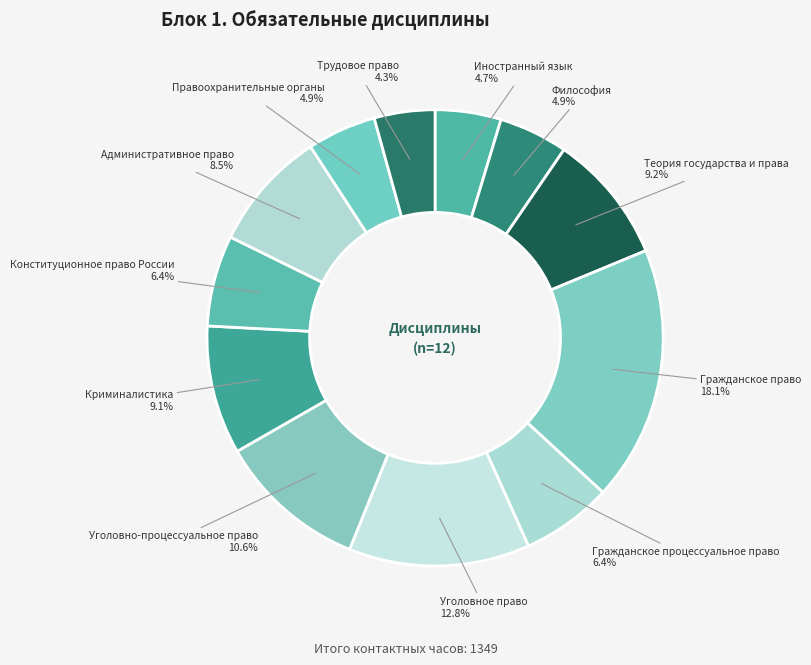

Is there a majority slice in this chart?

No